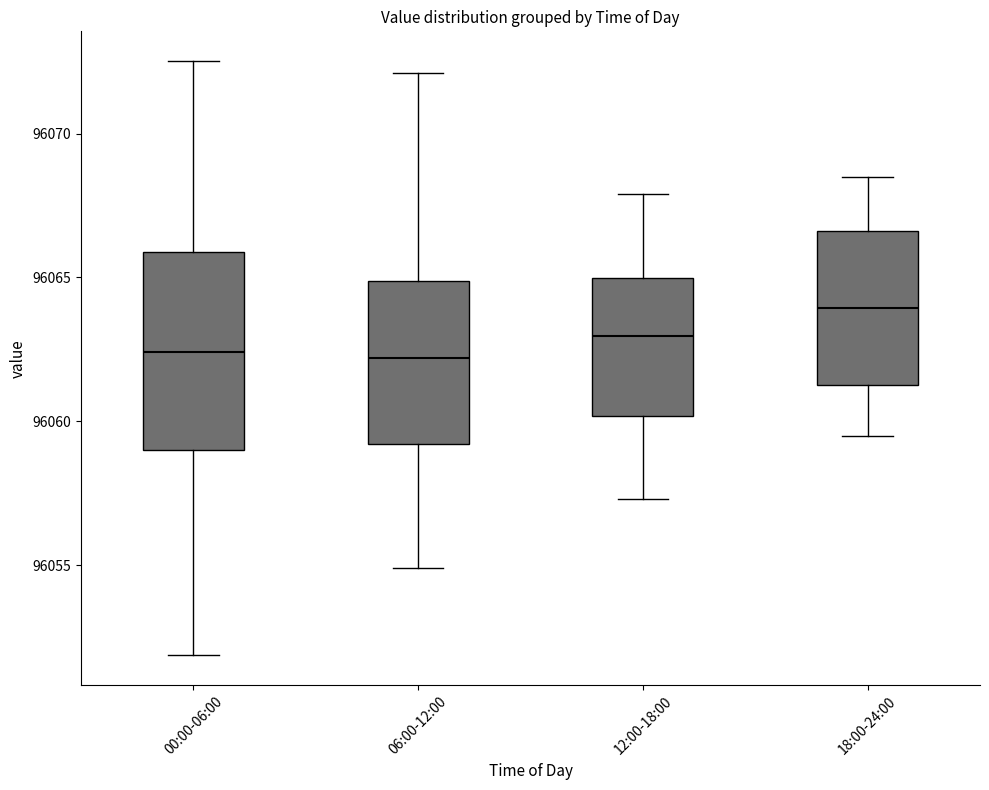

Where does the lower whisker of the box for 12:00-18:00 end on the y-axis? The values are not printed on the chart, so give them approximately, as read against the axis.

96057.5